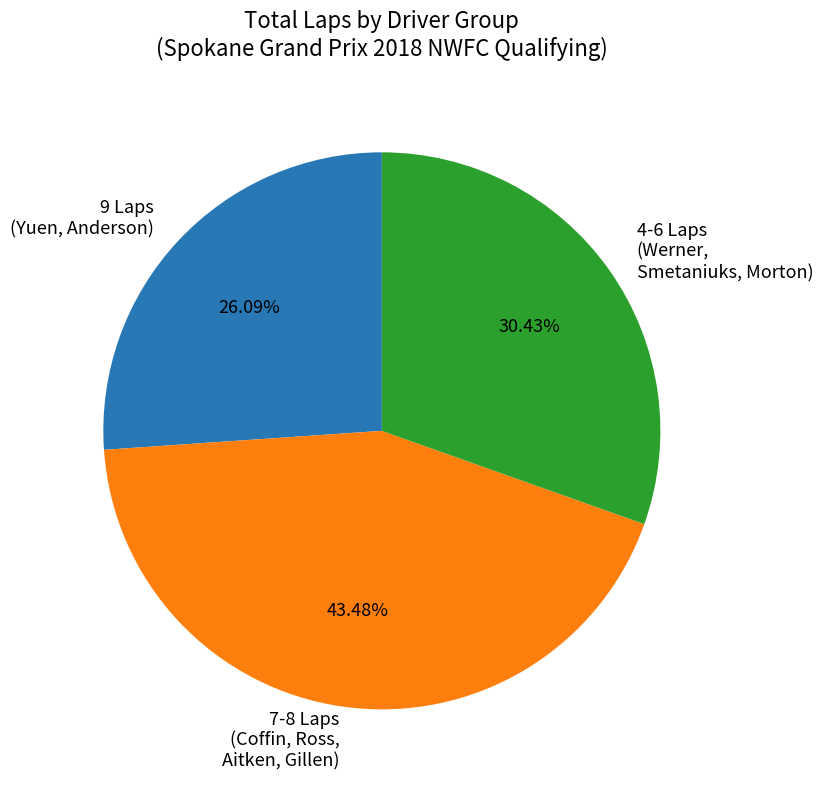

Which category has the biggest portion of the pie?

7-8 Laps (Coffin, Ross, Aitken, Gillen)